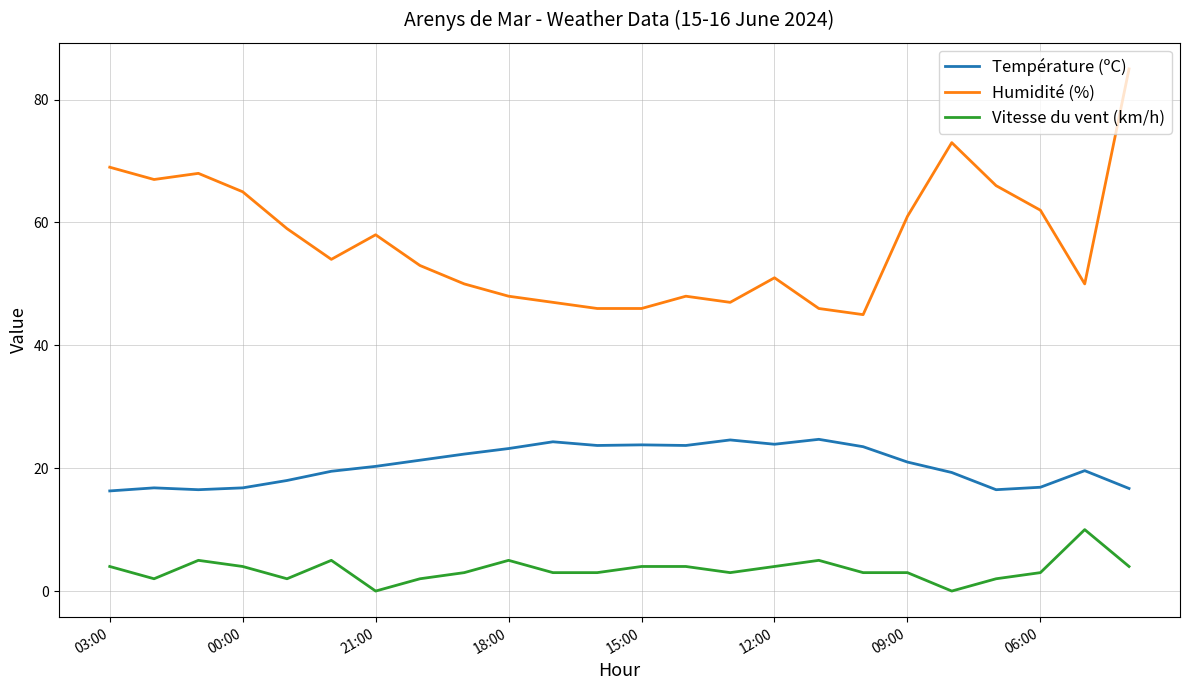

What is the maximum value shown in the chart?

85.0